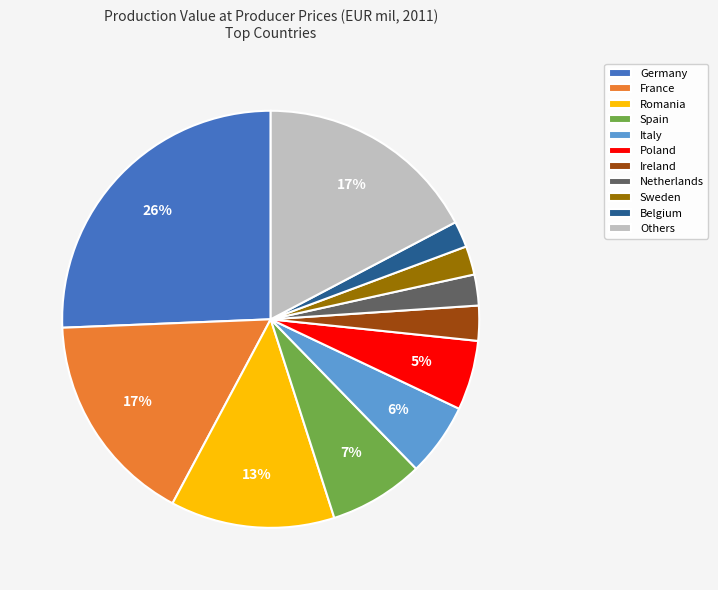

What percentage is the Germany slice, to the nearest percent?

26%